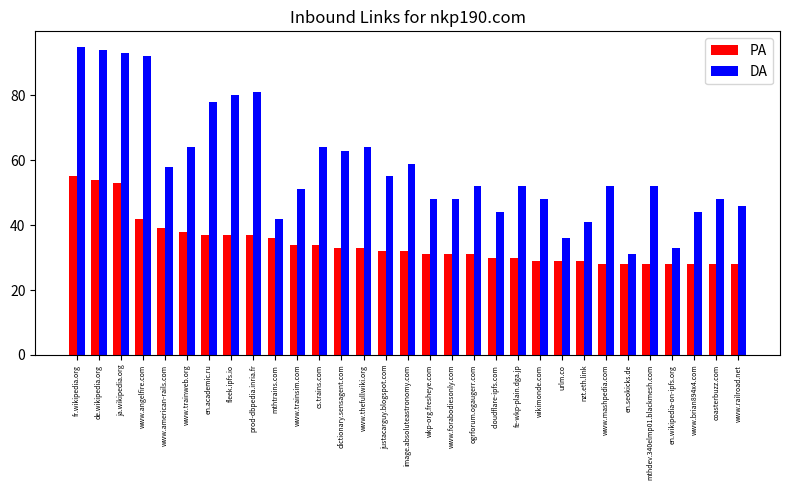

Is the value of DA at wikimonde.com greater than the value of PA at nzt.eth.link?

Yes